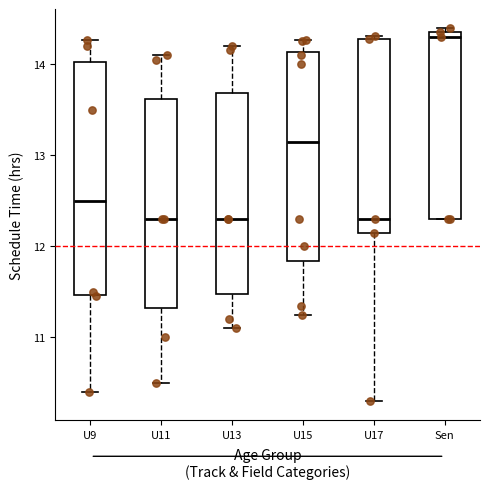

Reading left to right, transcribe this box plot: for each box, give where its median line is, the range the box spans, and where its two whiskers end, as read against the y-axis. The values are not printed on the chart, so give them approximately, as read against the axis.

U9: median 12.5, box 11.5 to 14.0, whiskers 10.4 to 14.3
U11: median 12.3, box 11.3 to 13.6, whiskers 10.5 to 14.1
U13: median 12.3, box 11.5 to 13.7, whiskers 11.1 to 14.2
U15: median 13.2, box 11.8 to 14.1, whiskers 11.3 to 14.3
U17: median 12.3, box 12.2 to 14.3, whiskers 10.3 to 14.3 (just above the box's upper edge)
Sen: median 14.3, box 12.3 to 14.4, whiskers 12.3 to 14.4 (just above the box's upper edge)